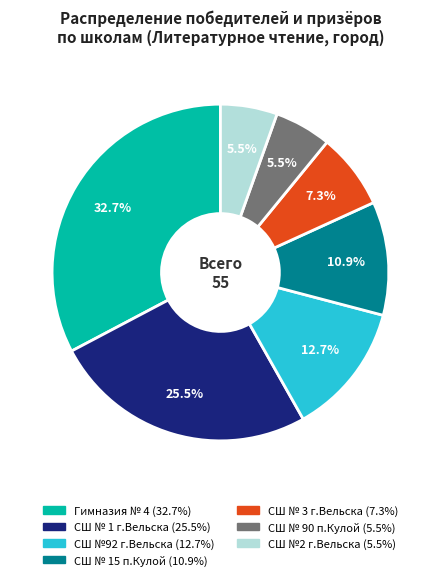

How many segments does this pie chart have?

7